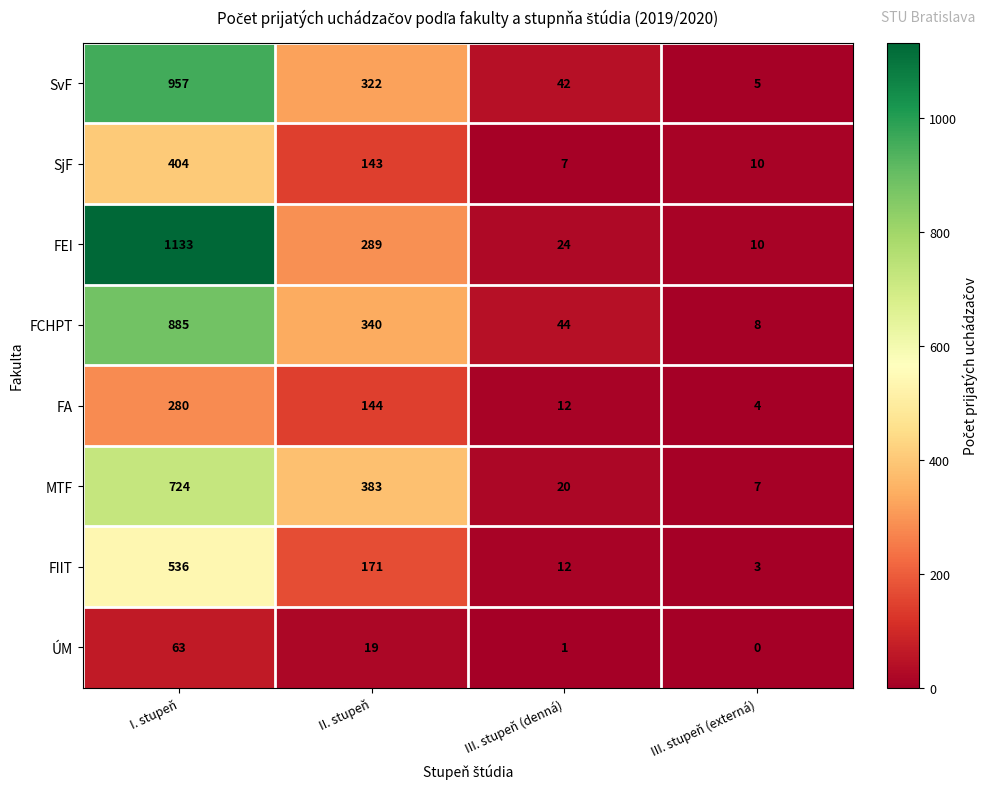

What is the maximum value for SjF?

404